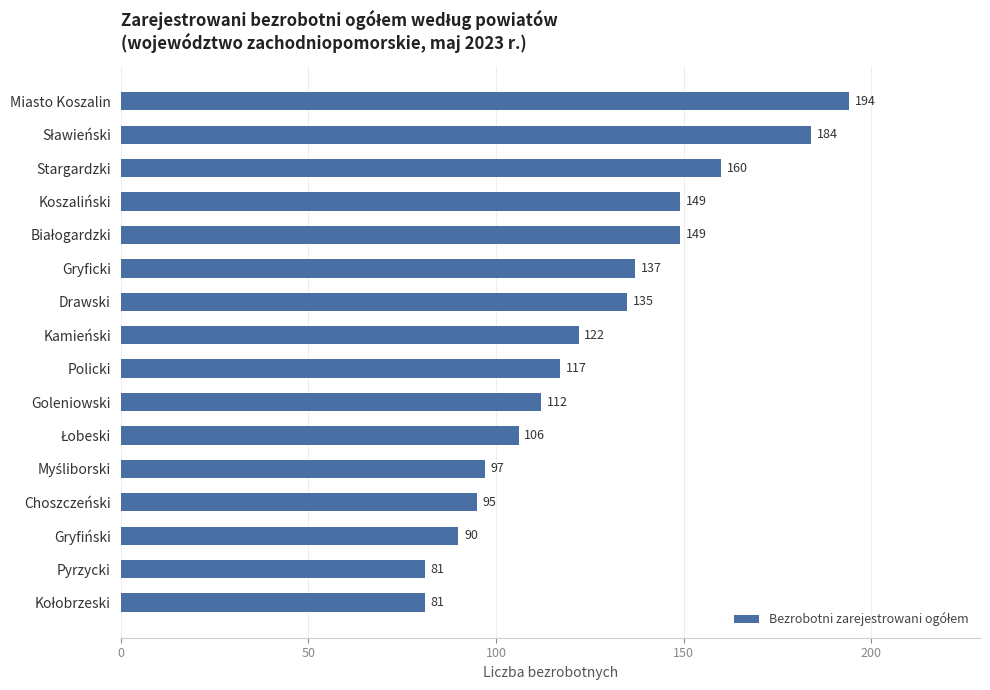

Which has a higher value, Policki or Gryfiński?

Policki